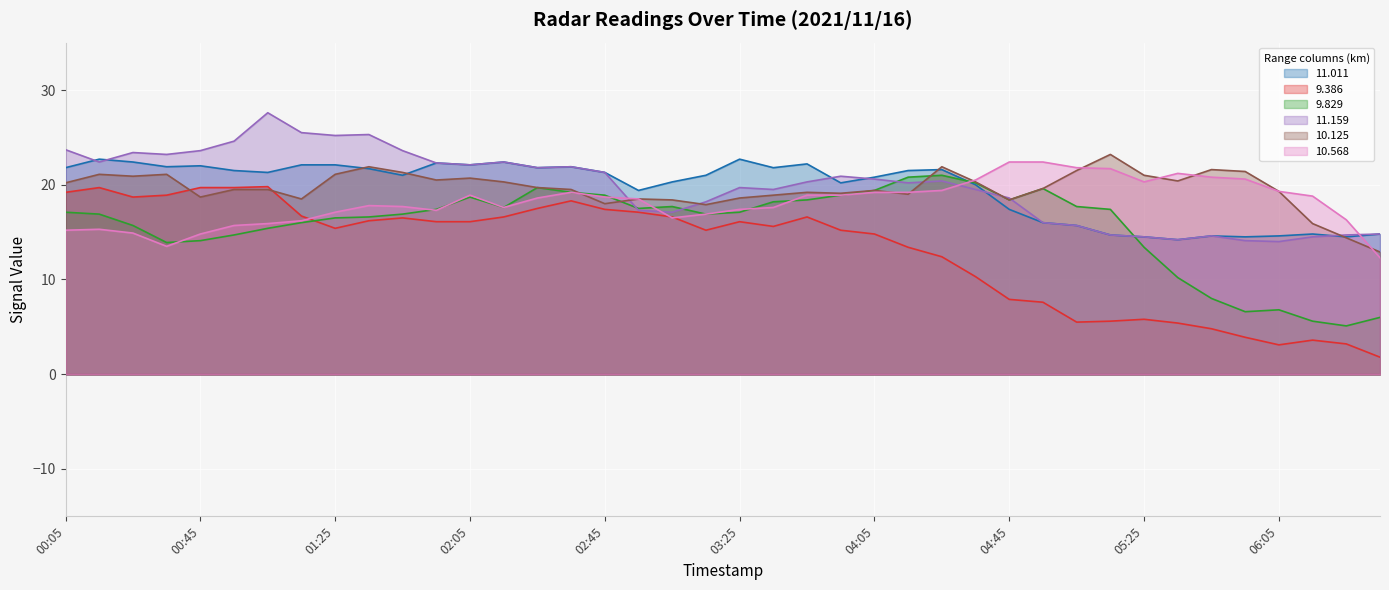

The 11.159 series shows 19.5 at 2021/11/16 03:35. True or false?

True